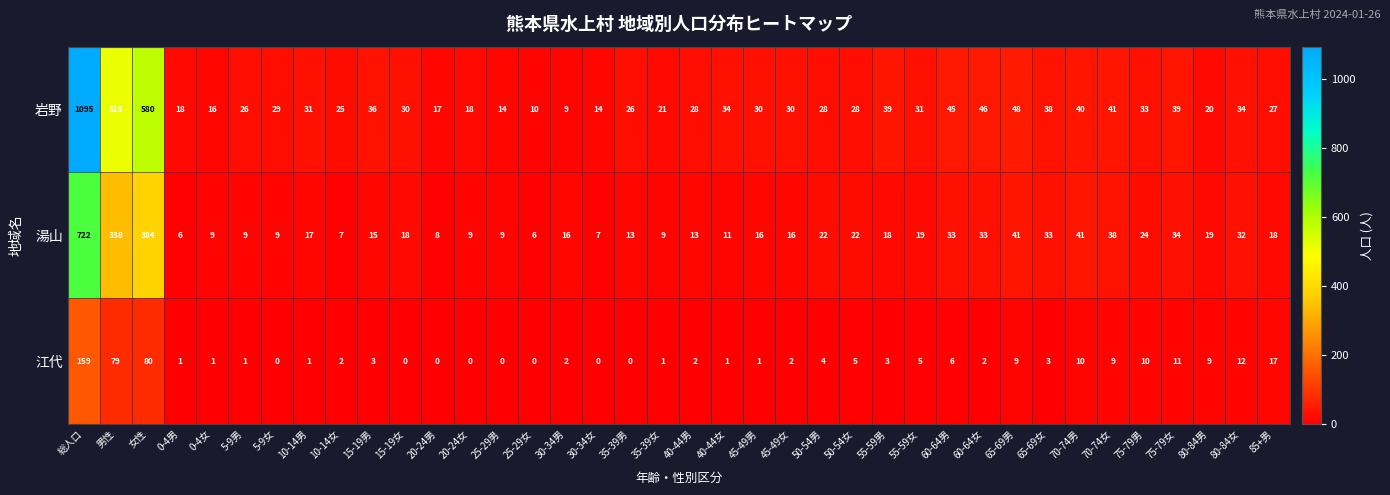

Rank the series by their average value, from lowest to highest.

江代, 湯山, 岩野